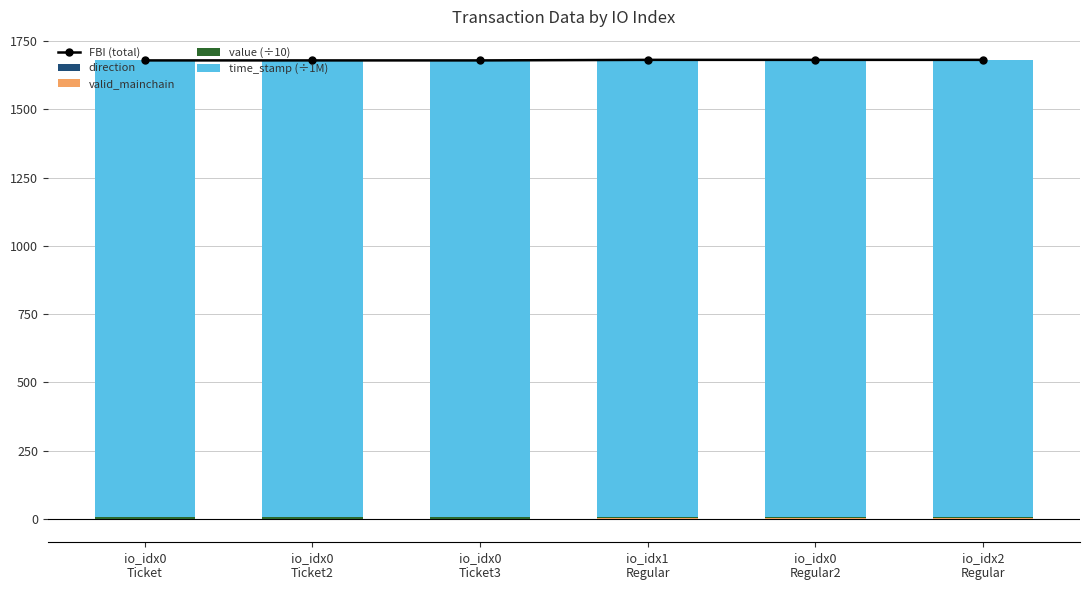

Is the value of time_stamp (÷1M) at io_idx1
Regular greater than the value of FBI (total) at io_idx0
Regular2?

No